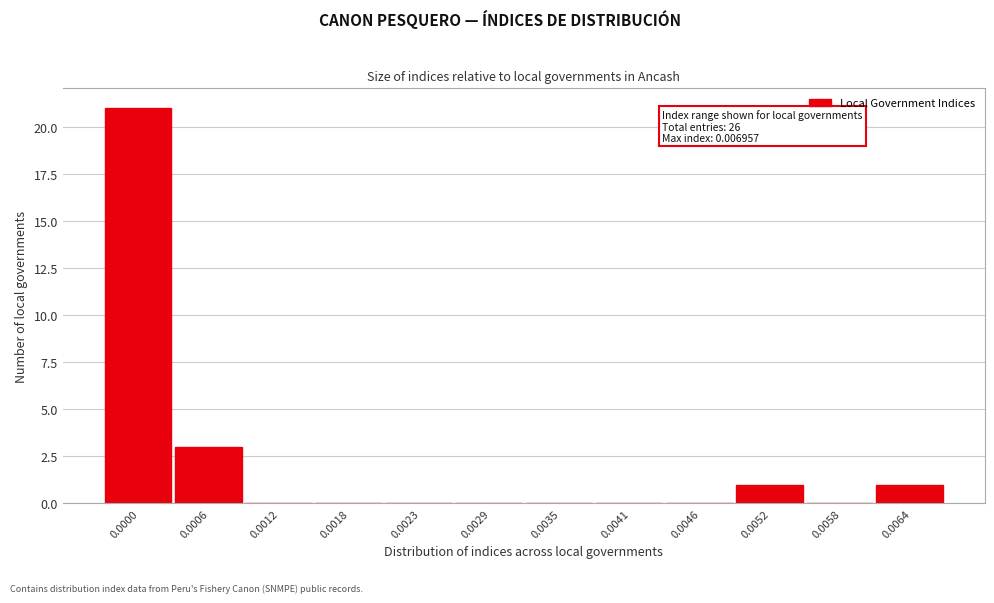

Reading right to left, transcribe all the data shown in this chart.

0.0064=1	0.0058=0	0.0052=1	0.0046=0	0.0041=0	0.0035=0	0.0029=0	0.0023=0	0.0018=0	0.0012=0	0.0006=3	0.0000=21